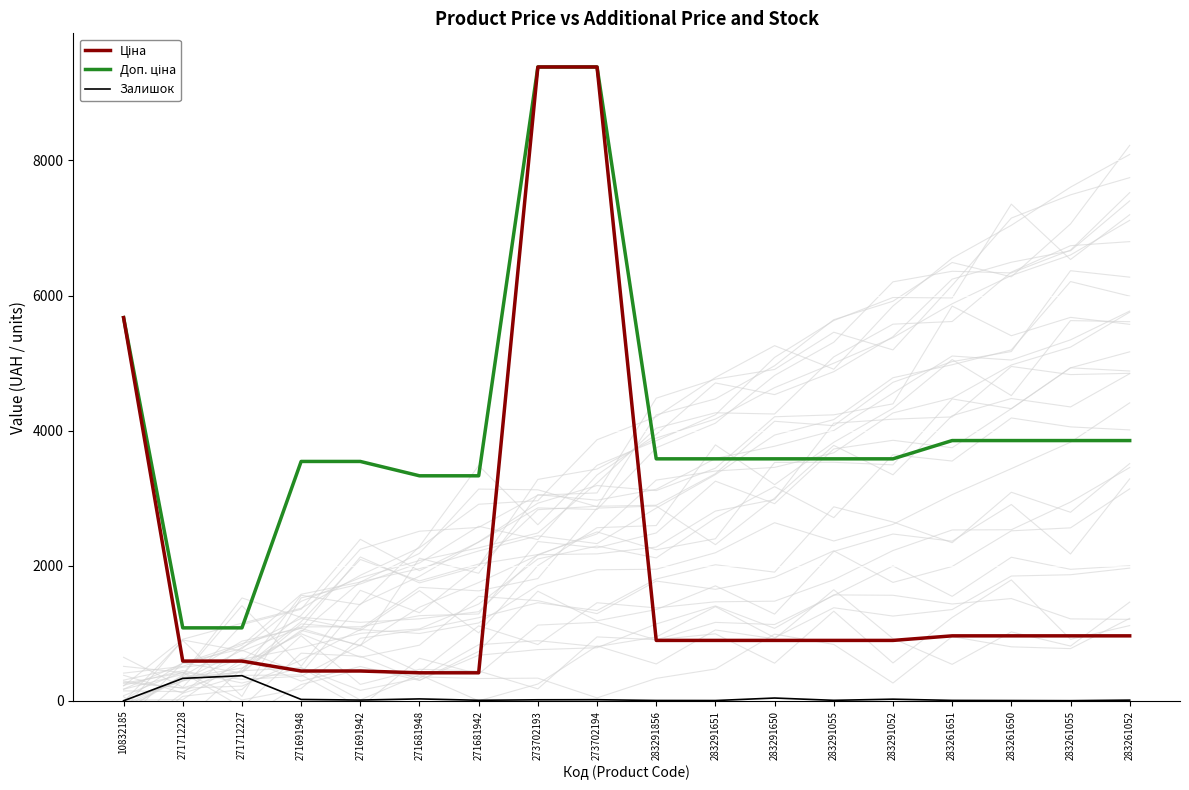

True or false: Доп. ціна has more than 2 interior local peaks.

False